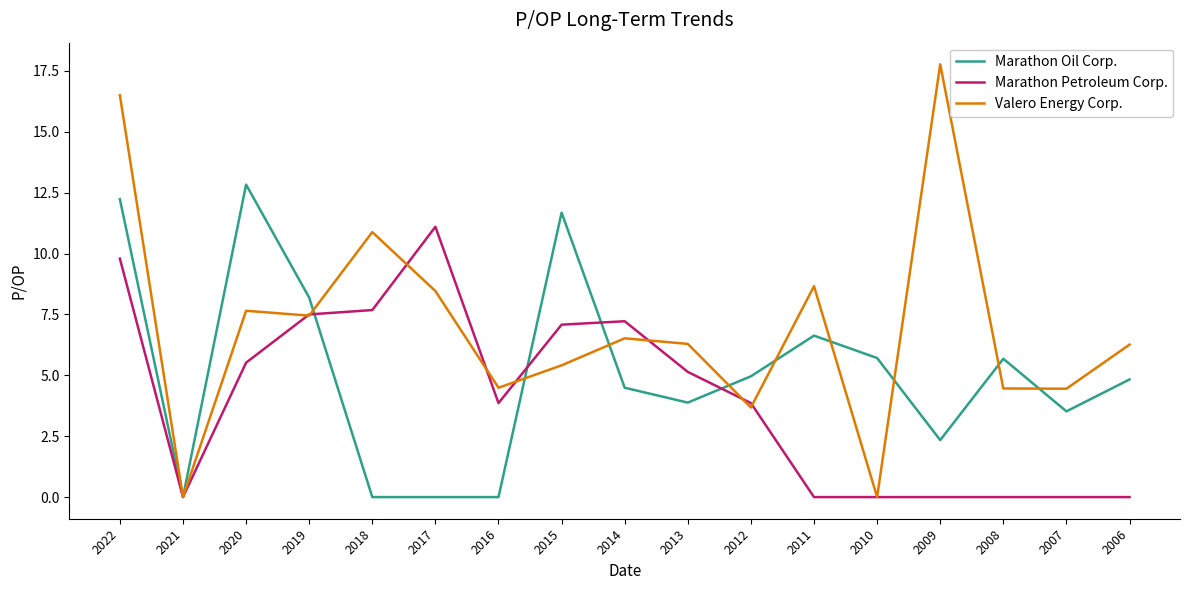

Is it true that Valero Energy Corp. equals 7.7 at 2020?

True